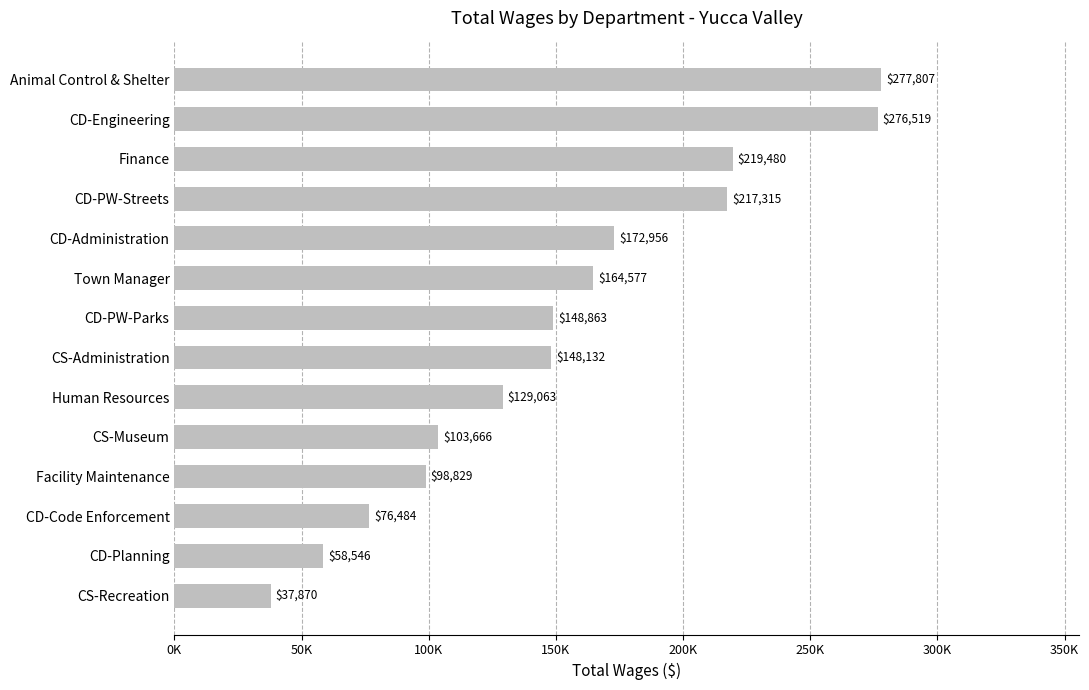

Does the chart contain any negative values?

No